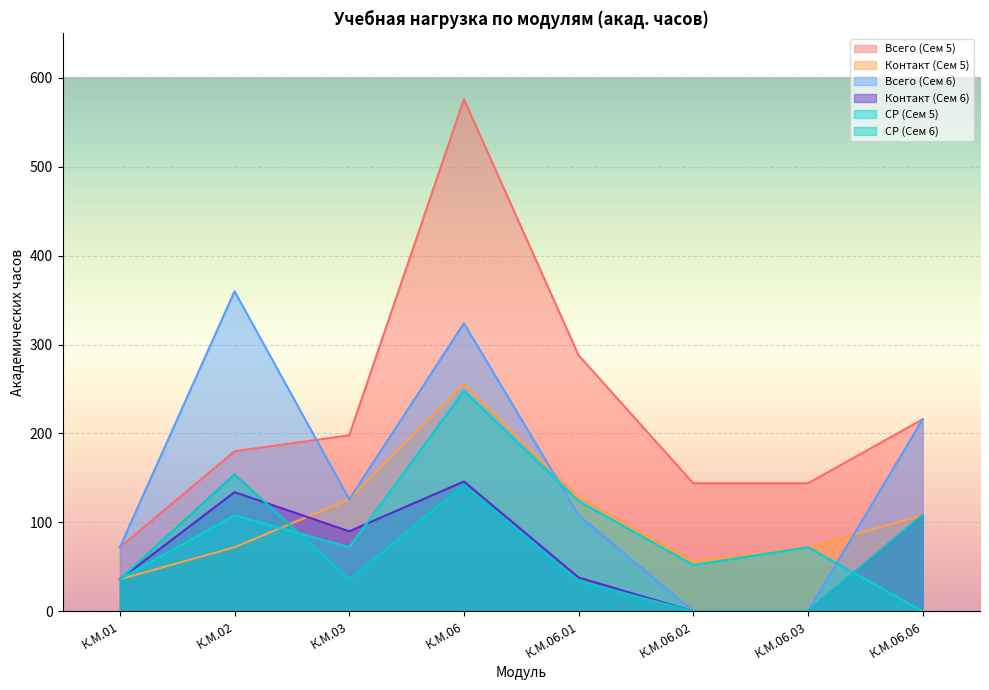

What is the maximum value for СР (Сем 6)?

154